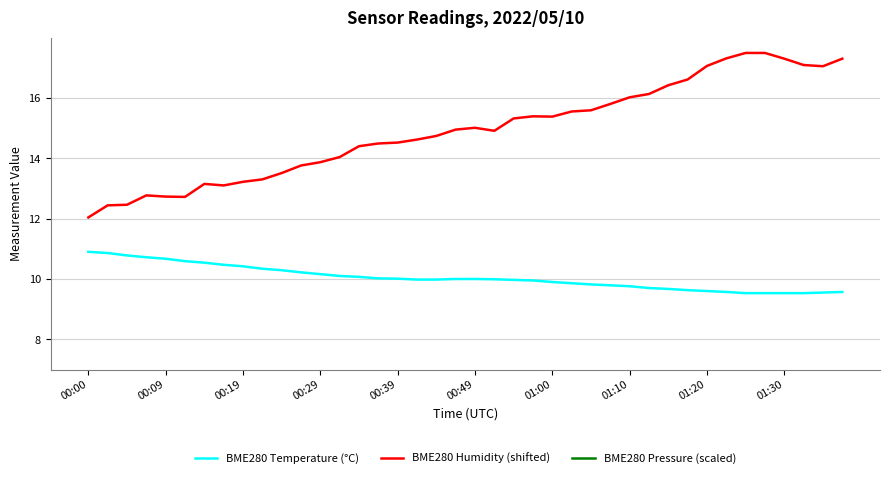

What is the sum of all BME280 Humidity (shifted) values?

597.0